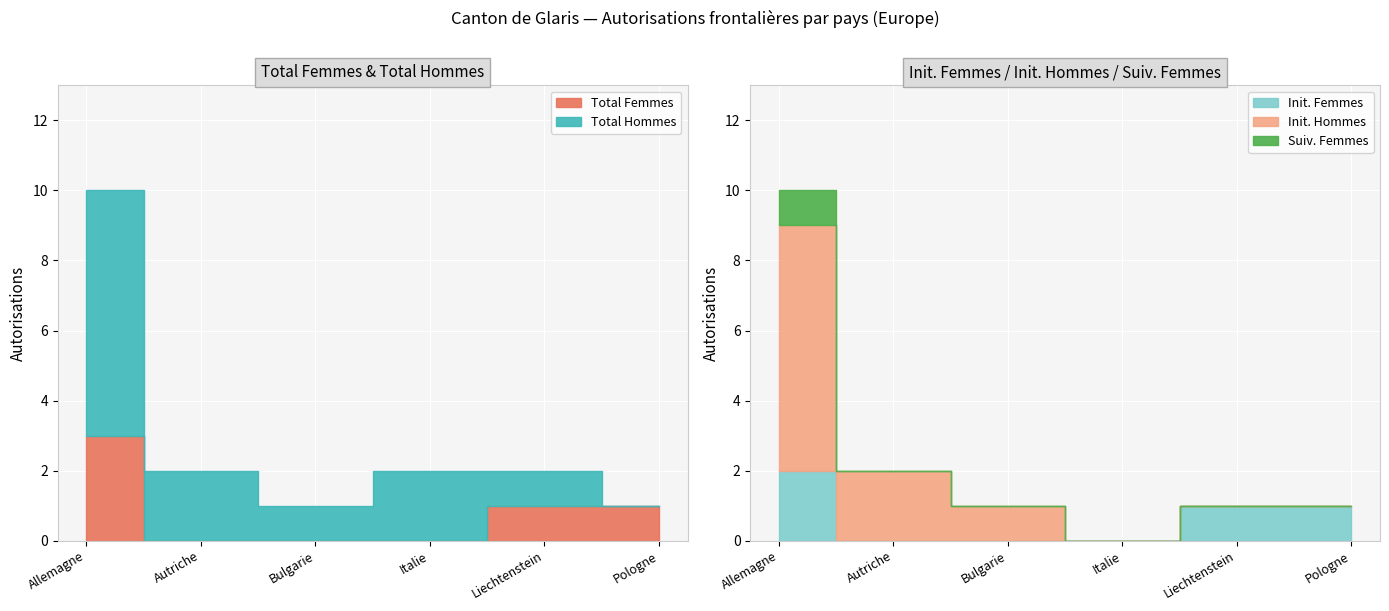

How many distinct data groups are displayed?

5